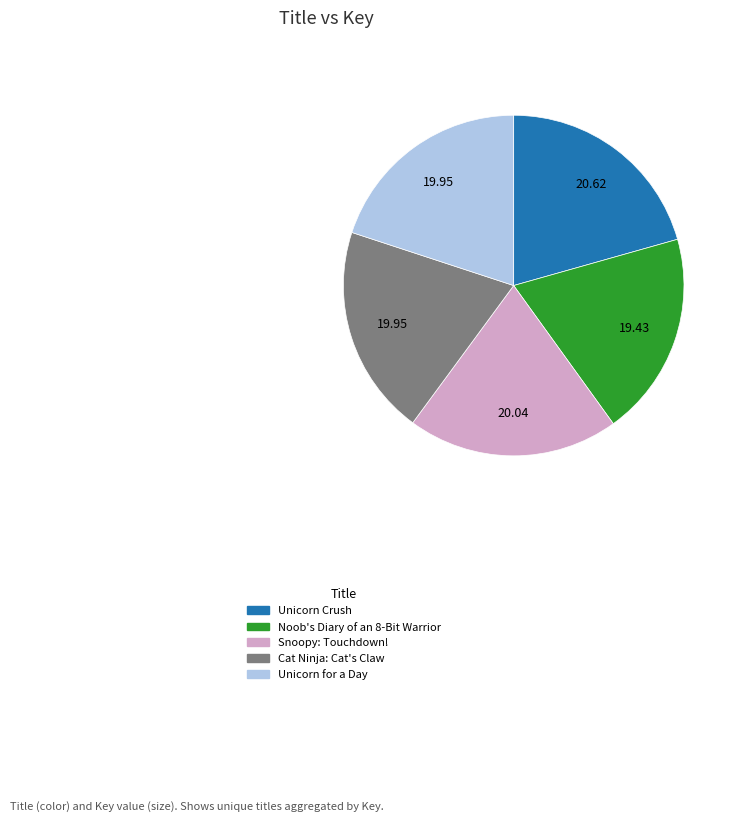

Is there any slice that represents more than half of the pie?

No